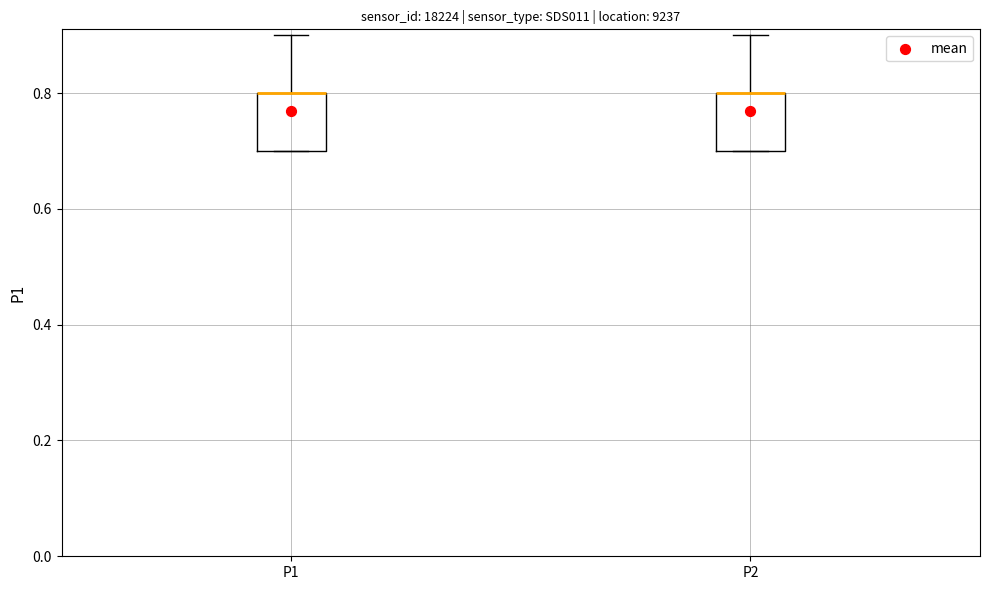

Reading left to right, read every box against the y-axis: the position of its median line, the range the box covers, and the ends of its whiskers. The values are not printed on the chart, so give them approximately, as read against the axis.

P1: median 0.8 (drawn on the box's upper edge), box 0.7 to 0.8, whiskers 0.7 to 0.9
P2: median 0.8 (drawn on the box's upper edge), box 0.7 to 0.8, whiskers 0.7 to 0.9